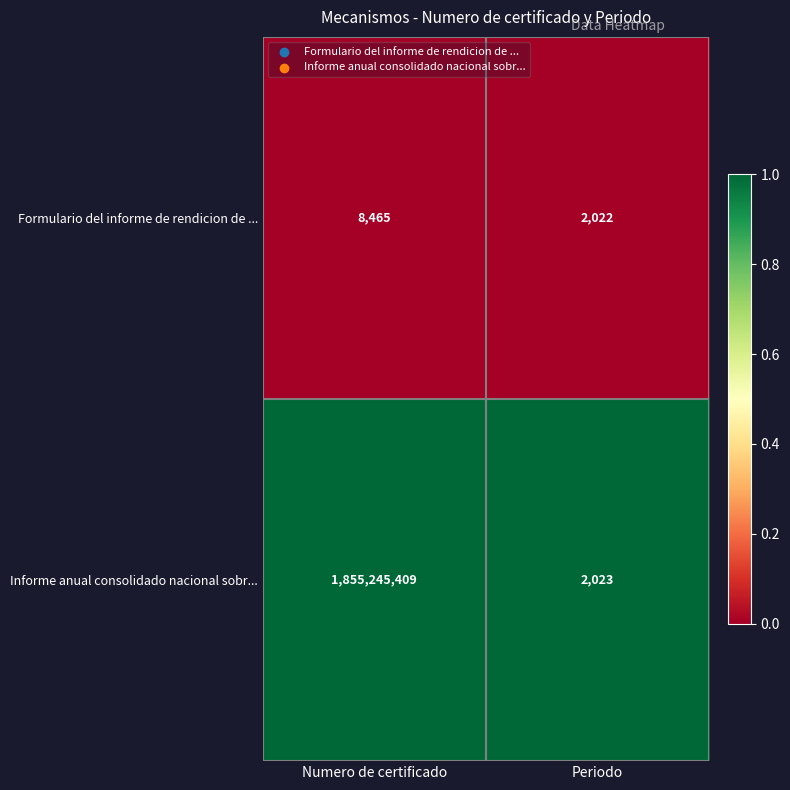

At which category does the chart reach its peak across all series?

Numero de certificado